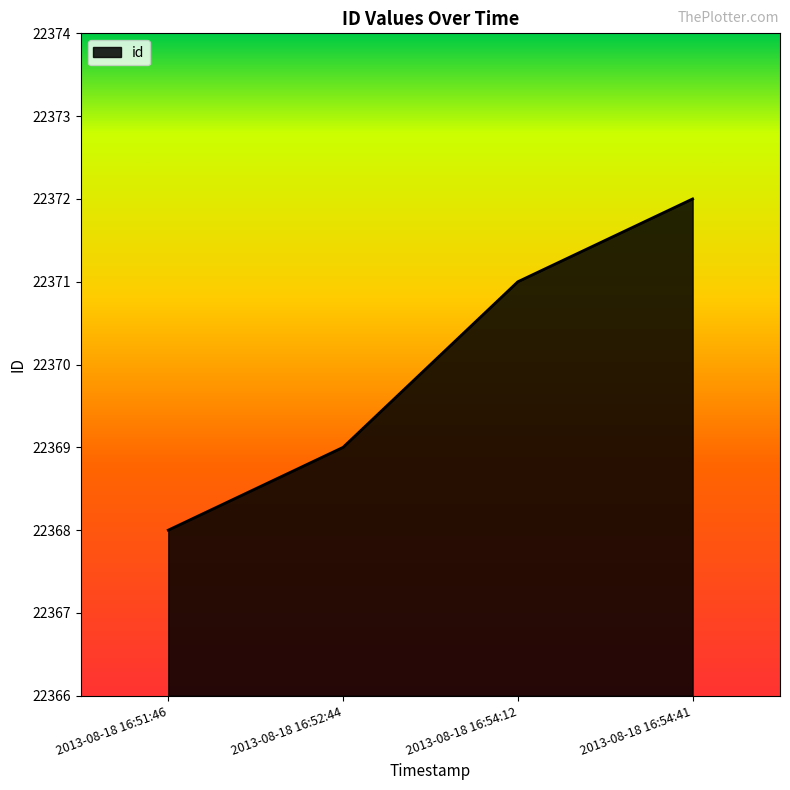

Rank the categories by value from lowest to highest.

2013-08-18 16:51:46, 2013-08-18 16:52:44, 2013-08-18 16:54:12, 2013-08-18 16:54:41